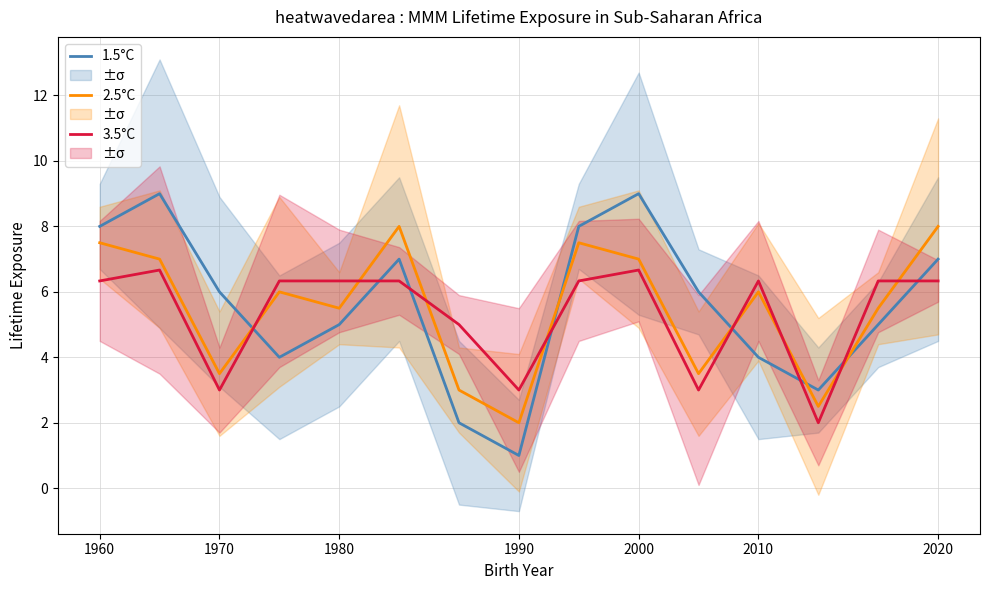

How many lines are shown in the chart?

3